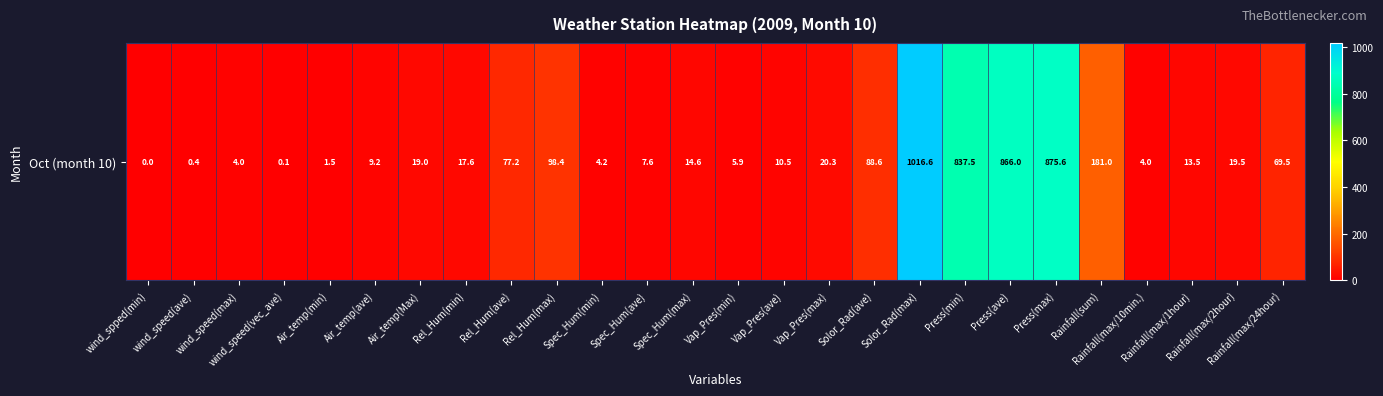

Is it true that the value at Rel_Hum(max) is 98.4?

True